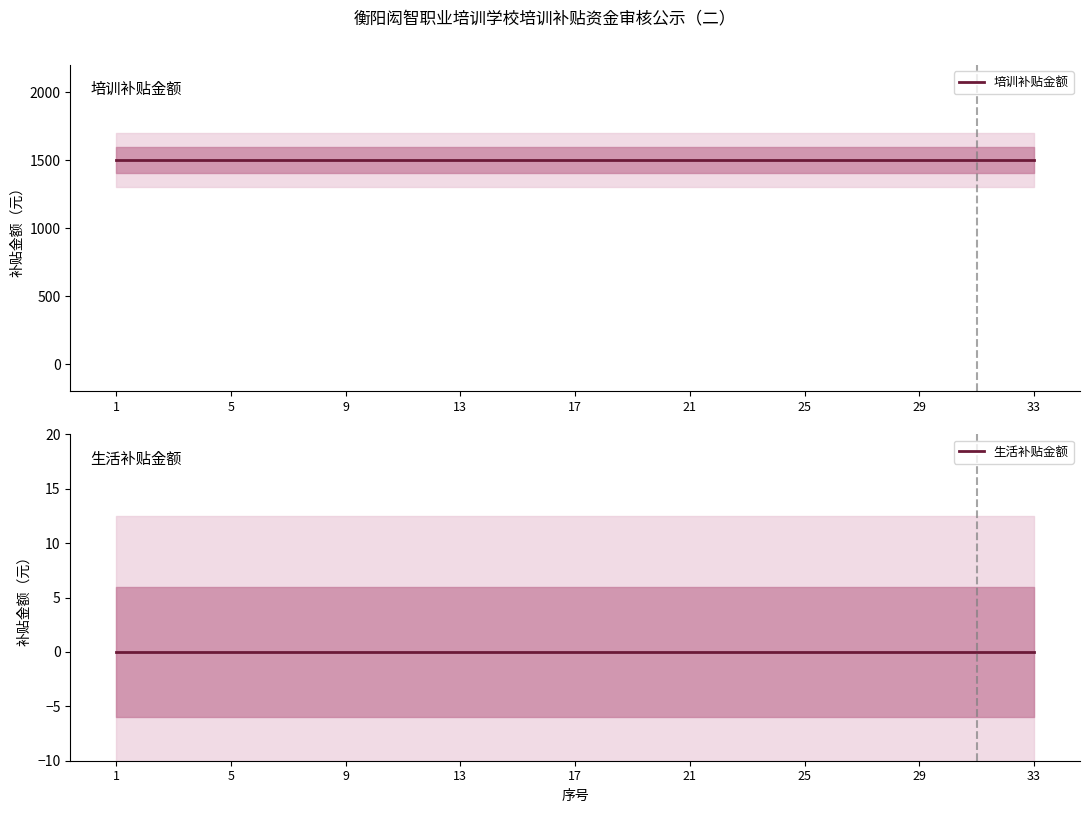

True or false: 生活补贴金额 and 培训补贴金额 cross at least once.

False